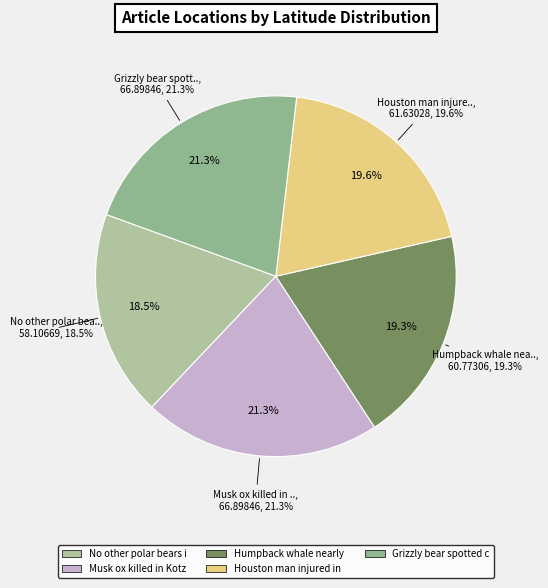

True or false: Humpback whale nearly knocks paddler accounts for 30% of the total.

False